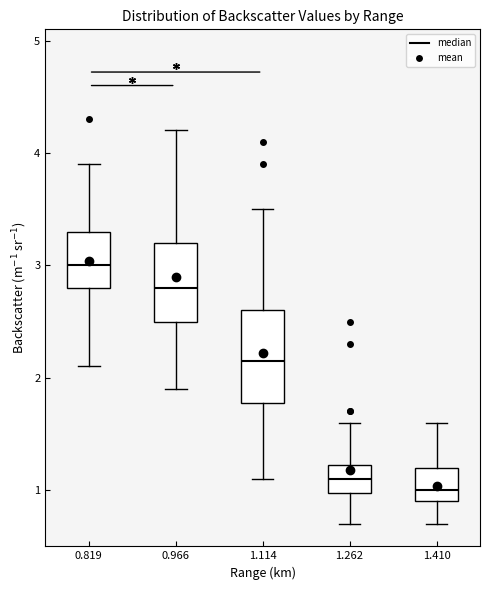

Where is the upper edge of the box at x = 0.966 on the y-axis? The values are not printed on the chart, so give them approximately, as read against the axis.

3.2